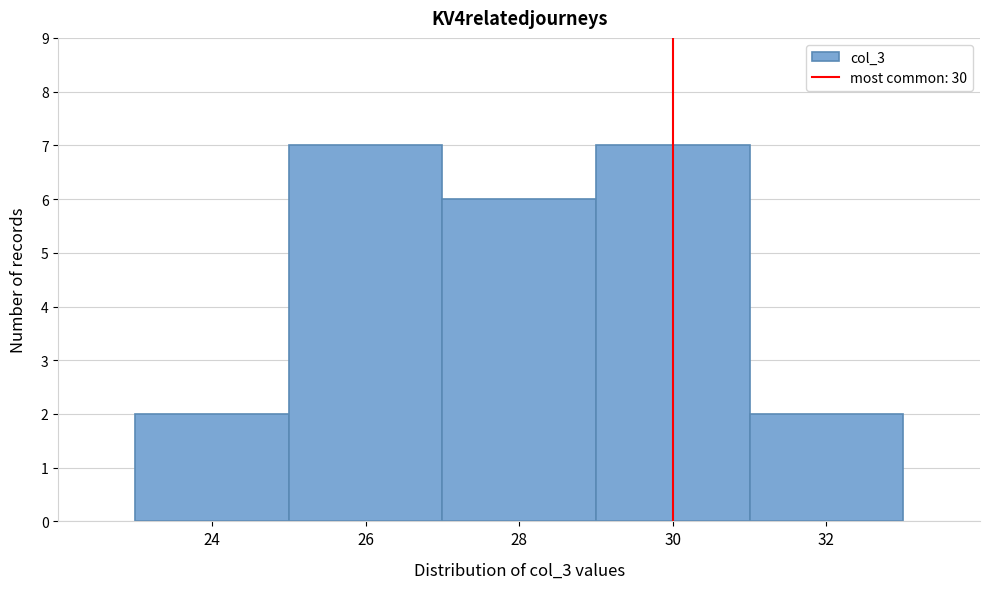

Reading left to right, list every bar in this chart as the range it spans on the x-axis followed by its height. The values are not printed on the chart, so give them approximately, as read against the axis.

23 to 25: 2
25 to 27: 7
27 to 29: 6
29 to 31: 7
31 to 33: 2